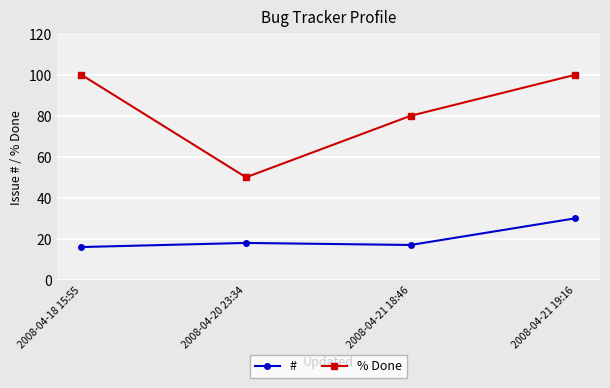

How many values in the % Done series are below 100?

2